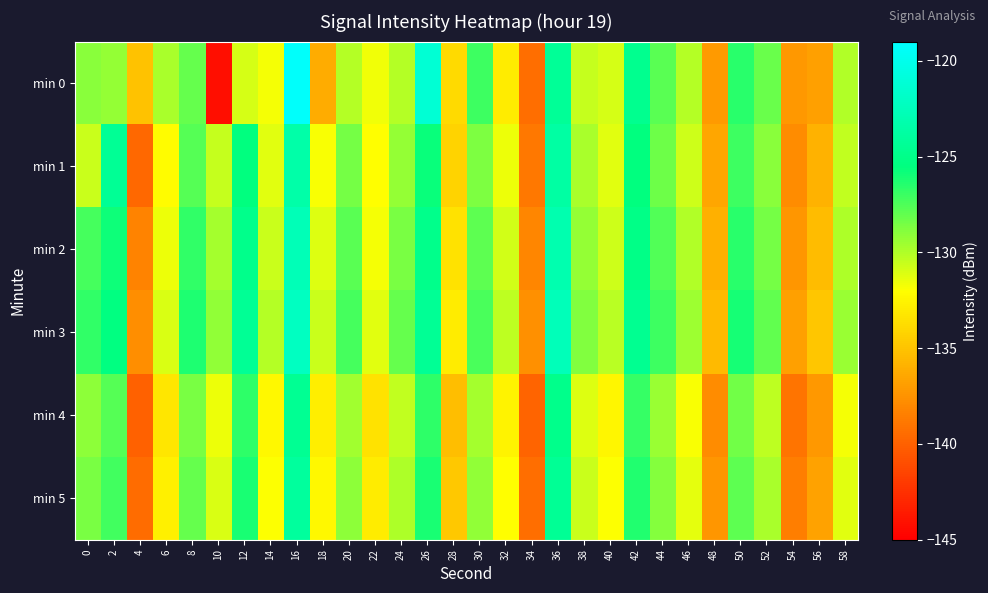

Reading left to right, what are all the values shown in this chart?

min 0: 0=-129.0	2=-129.3	4=-135.1	6=-129.8	8=-128.1	10=-144.3	12=-130.9	14=-131.8	16=-119.3	18=-136.2	20=-130.1	22=-131.7	24=-130.1	26=-121.1	28=-133.9	30=-127.1	32=-133.0	34=-139.4	36=-124.3	38=-130.5	40=-131.0	42=-124.7	44=-127.8	46=-130.1	48=-137.1	50=-126.5	52=-128.2	54=-137.2	56=-136.8	58=-130.1
min 1: 0=-130.6	2=-124.4	4=-139.7	6=-132.2	8=-127.7	10=-130.5	12=-125.6	14=-131.2	16=-123.4	18=-131.9	20=-128.5	22=-132.1	24=-129.3	26=-125.8	28=-134.2	30=-128.7	32=-131.5	34=-138.9	36=-123.7	38=-129.8	40=-131.2	42=-125.6	44=-128.3	46=-130.7	48=-136.5	50=-127.1	52=-129.0	54=-137.8	56=-135.9	58=-130.4
min 2: 0=-127.3	2=-125.9	4=-138.2	6=-131.5	8=-126.8	10=-129.7	12=-124.9	14=-130.6	16=-122.7	18=-131.1	20=-127.8	22=-131.7	24=-128.6	26=-124.9	28=-133.5	30=-127.9	32=-130.8	34=-138.1	36=-123.1	38=-129.3	40=-130.7	42=-125.1	44=-127.6	46=-130.0	48=-136.0	50=-126.6	52=-128.5	54=-137.3	56=-135.4	58=-129.9
min 3: 0=-126.8	2=-125.4	4=-137.7	6=-131.0	8=-126.3	10=-129.2	12=-124.4	14=-130.1	16=-122.2	18=-130.6	20=-127.3	22=-131.2	24=-128.1	26=-124.4	28=-133.0	30=-127.4	32=-130.3	34=-137.6	36=-122.6	38=-128.8	40=-130.2	42=-124.6	44=-127.1	46=-129.5	48=-135.5	50=-126.1	52=-128.0	54=-136.8	56=-134.9	58=-129.4
min 4: 0=-129.1	2=-127.7	4=-140.0	6=-133.3	8=-128.6	10=-131.5	12=-126.7	14=-132.4	16=-124.5	18=-132.9	20=-129.6	22=-133.5	24=-130.4	26=-126.7	28=-135.3	30=-129.7	32=-132.6	34=-139.9	36=-124.9	38=-131.1	40=-132.5	42=-126.9	44=-129.4	46=-131.8	48=-137.8	50=-128.4	52=-130.3	54=-139.1	56=-137.2	58=-131.7
min 5: 0=-128.6	2=-127.2	4=-139.5	6=-132.8	8=-128.1	10=-131.0	12=-126.2	14=-131.9	16=-124.0	18=-132.4	20=-129.1	22=-133.0	24=-129.9	26=-126.2	28=-134.8	30=-129.2	32=-132.1	34=-139.4	36=-124.4	38=-130.6	40=-132.0	42=-126.4	44=-128.9	46=-131.3	48=-137.3	50=-127.9	52=-129.8	54=-138.6	56=-136.7	58=-131.2